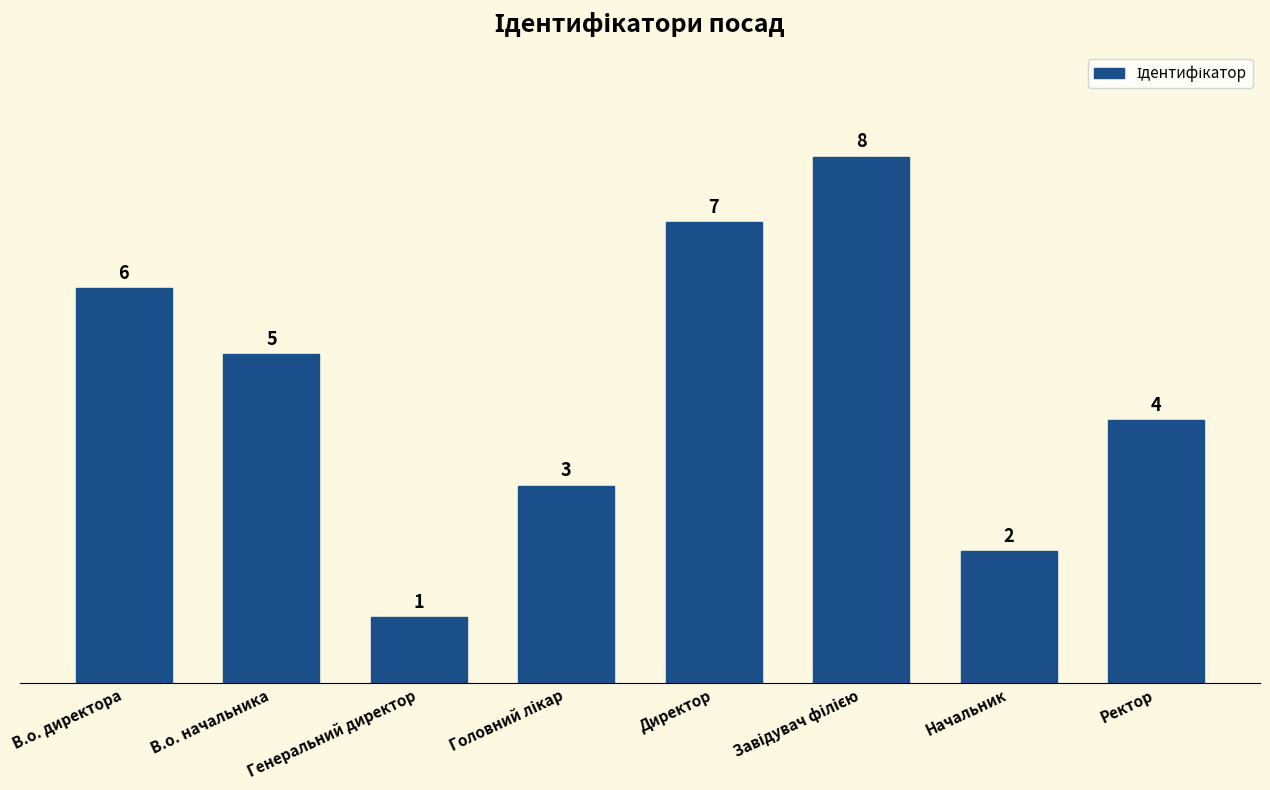

True or false: the data shows 3 at Начальник.

False